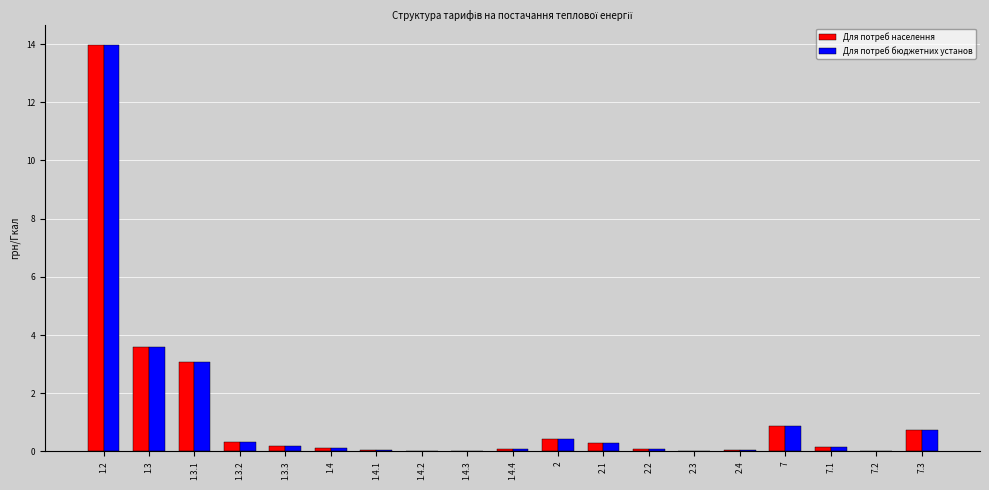

Where is Для потреб бюджетних установ nearest to the value 6?

1.3